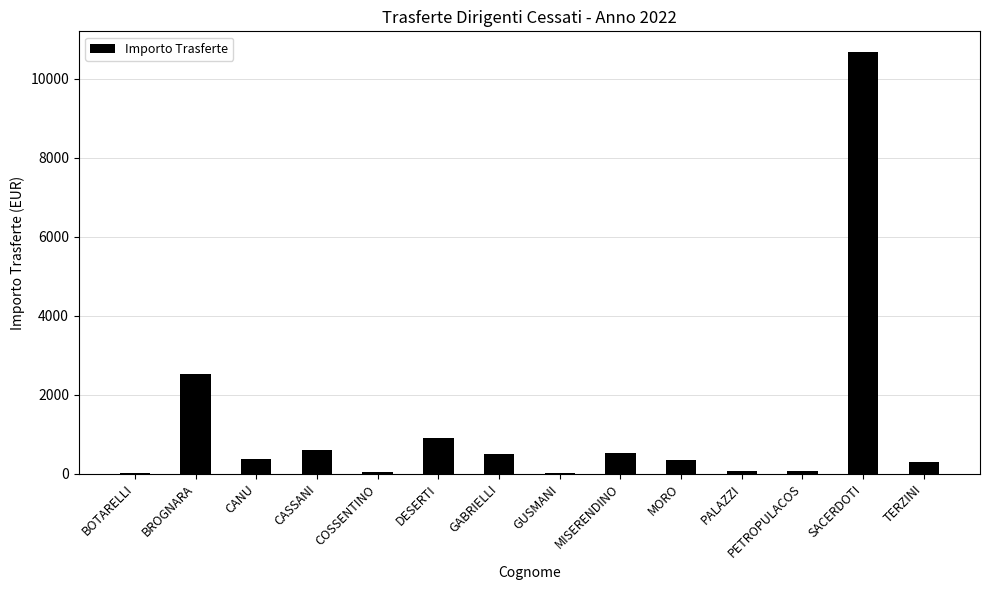

Does the chart contain stacked bars?

No